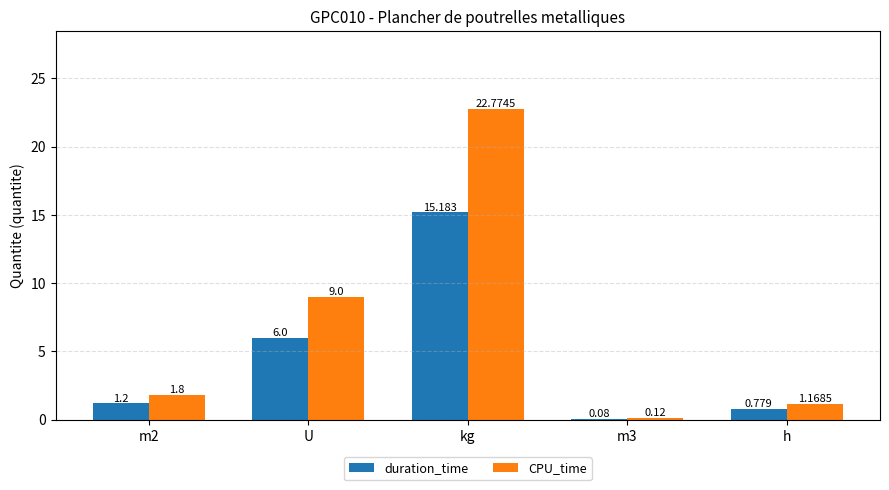

At which label does CPU_time reach its peak?

kg